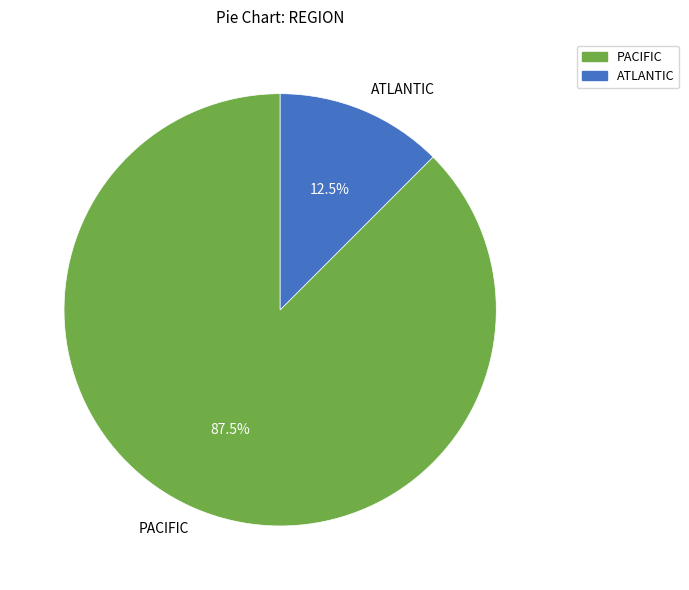

What is the ratio of the value at PACIFIC to the value at ATLANTIC?

7.0